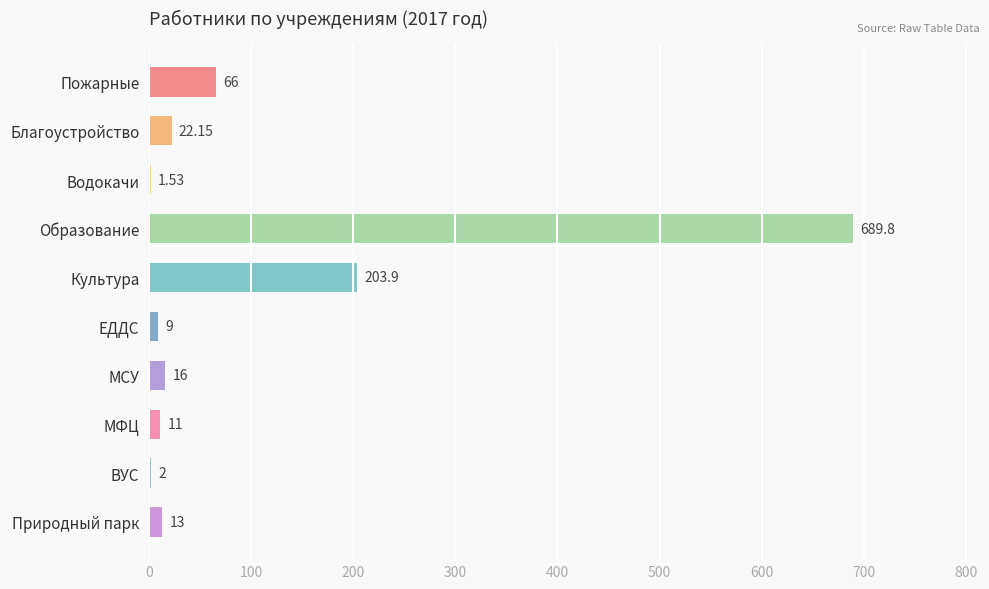

Where is the data nearest to the value 345?

Культура